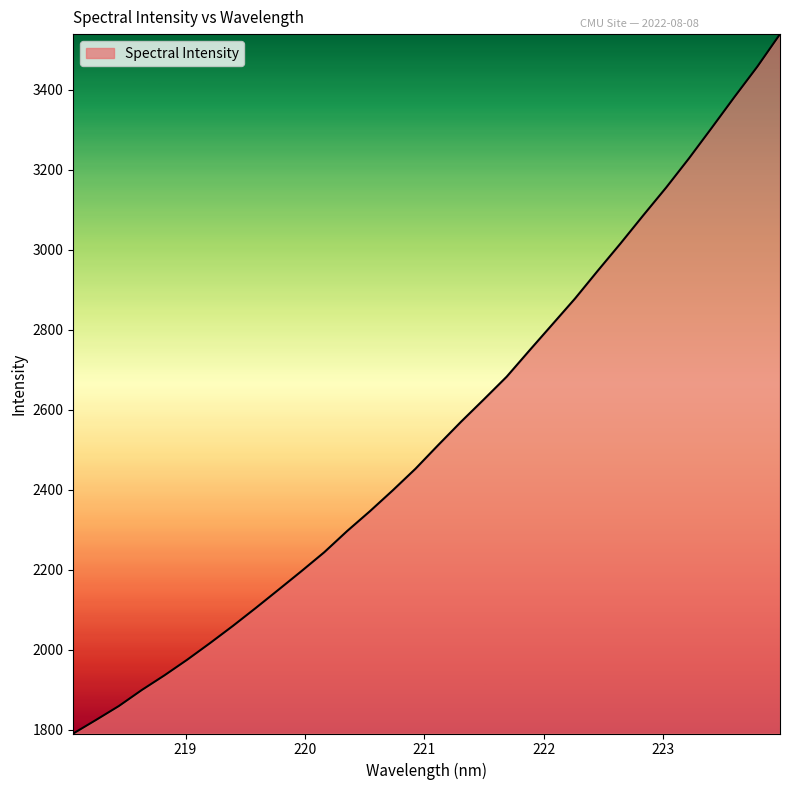

What is the greatest value displayed?

3538.4